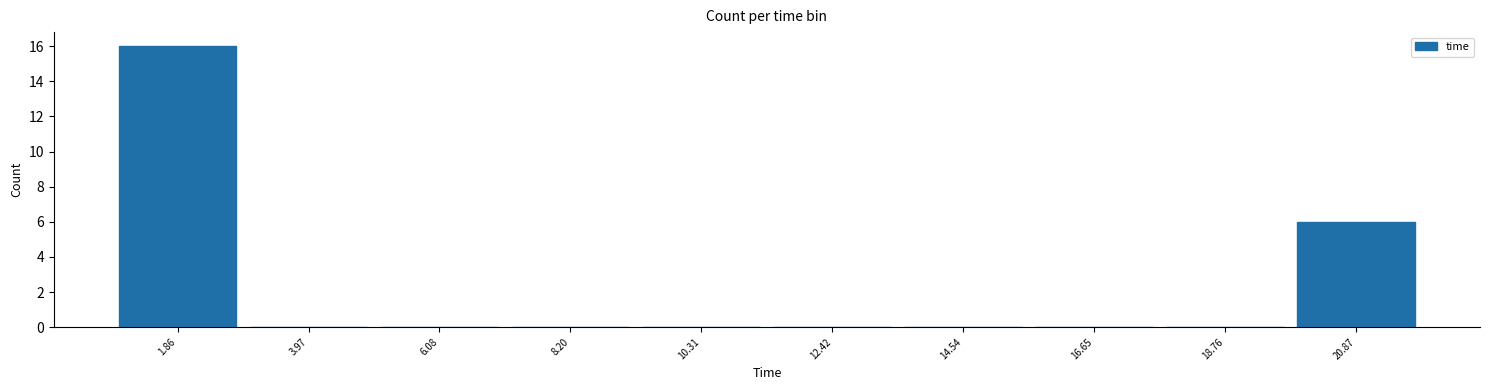

Reading left to right, list every bar in this chart as the range it spans on the x-axis followed by its height. Neither the bar edges nor the heights are printed on the chart, so give them approximately, as read against the axes.

1.0 to 3.0: 16
3.0 to 5.0: 0
5.0 to 7.0: 0
7.0 to 9.5: 0
9.5 to 11.5: 0
11.5 to 13.5: 0
13.5 to 15.5: 0
15.5 to 17.5: 0
17.5 to 20.0: 0
20.0 to 22.0: 6